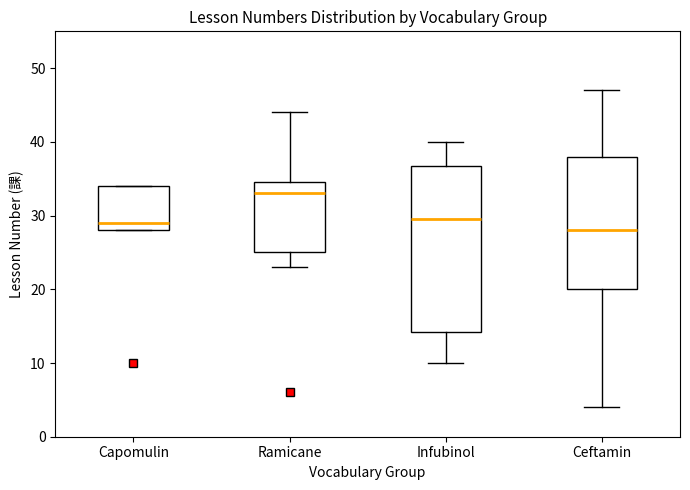

Where is the lower edge of the box for Capomulin on the y-axis? The values are not printed on the chart, so give them approximately, as read against the axis.

28